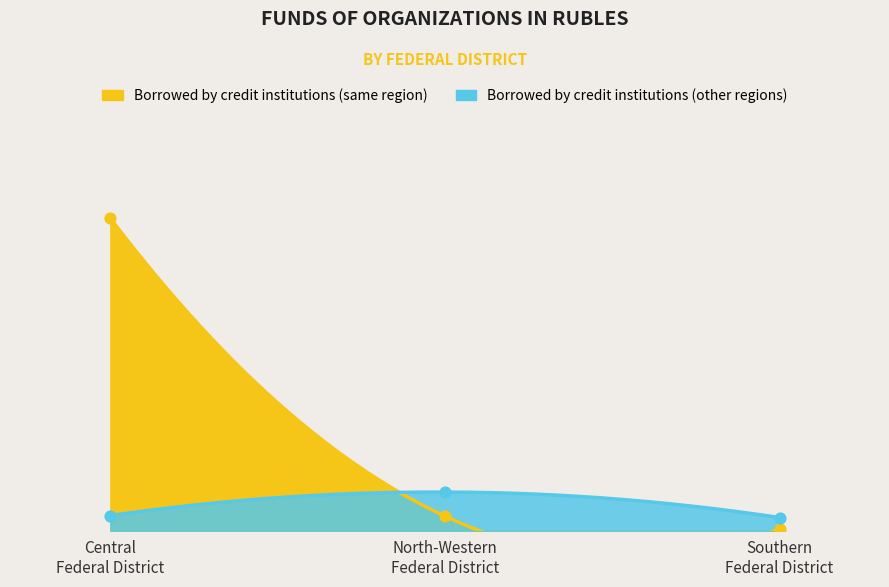

Which series has the largest total across all categories?

Borrowed by credit institutions (same region)